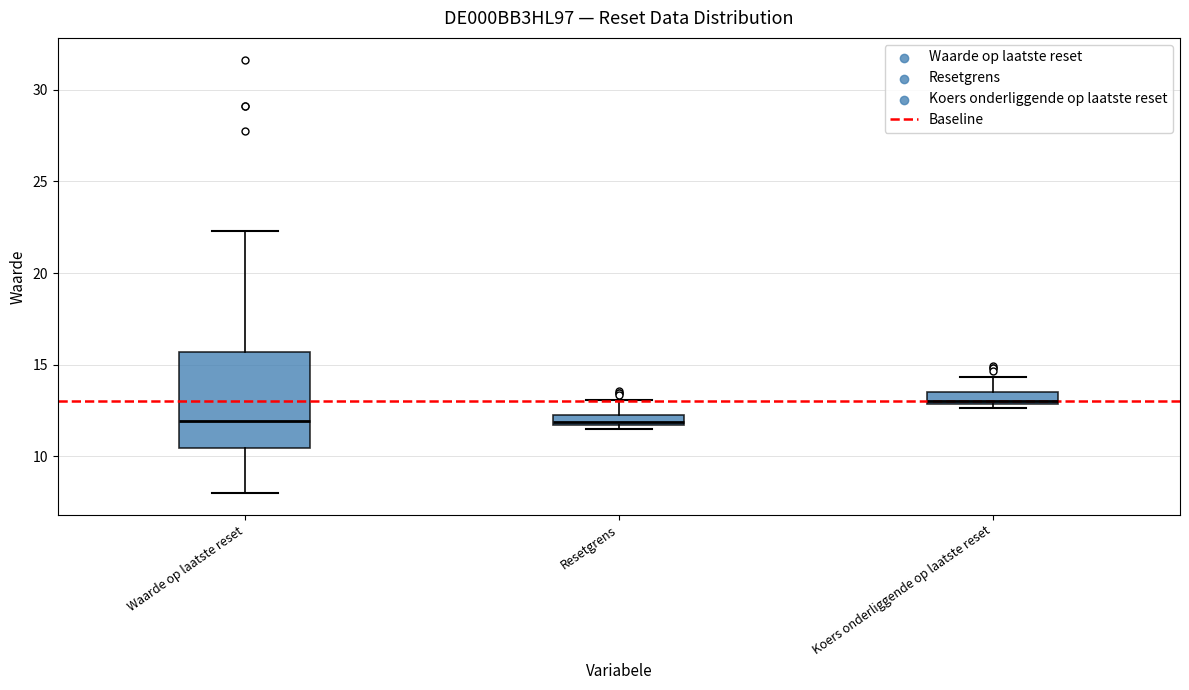

Which box is the tallest, from its lower edge to its upper edge?

Waarde op laatste reset